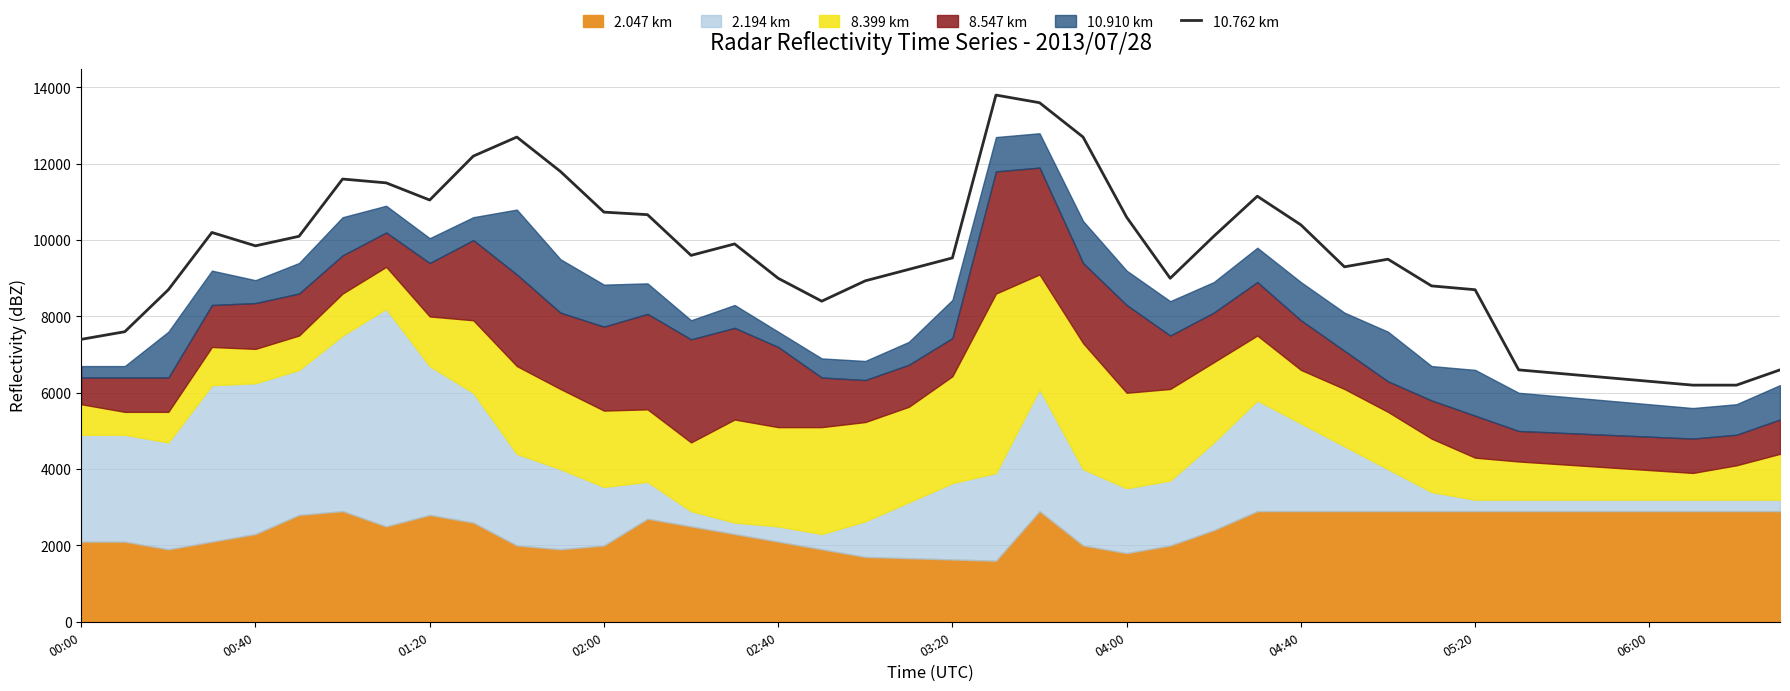

List the labels in order of value, largest first.

21, 22, 10, 23, 06:00, 11, 04:00, 04:40, 27, 05:20, 12, 13, 24, 28, 02:00, 03:20, 26, 15, 02:40, 14, 20, 30, 29, 19, 16, 25, 18, 31, 01:20, 32, 17, 00:40, 00:00, 33, 39, 34, 35, 36, 37, 38